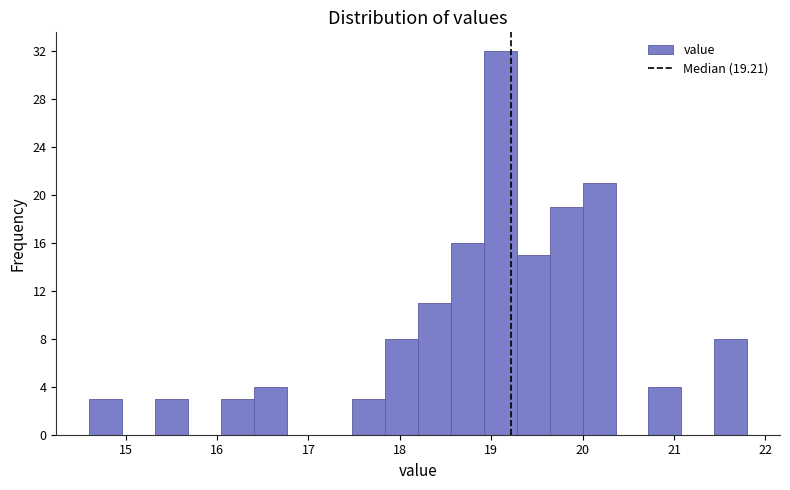

Around what value on the x-axis is the tallest bar? Give the approximate position of its centre, as read against the axis.

19.1